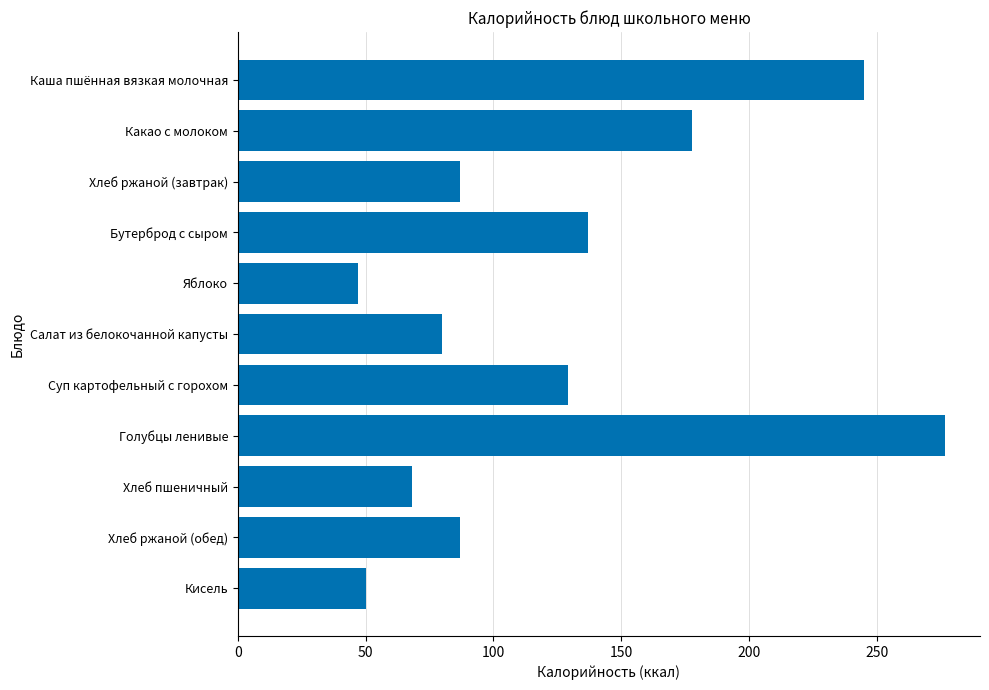

Count the number of categories in the chart.

11